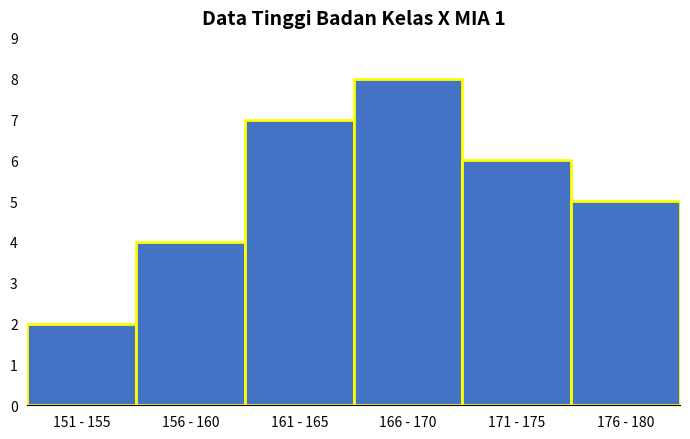

Reading left to right, transcribe all the data shown in this chart.

2	4	7	8	6	5